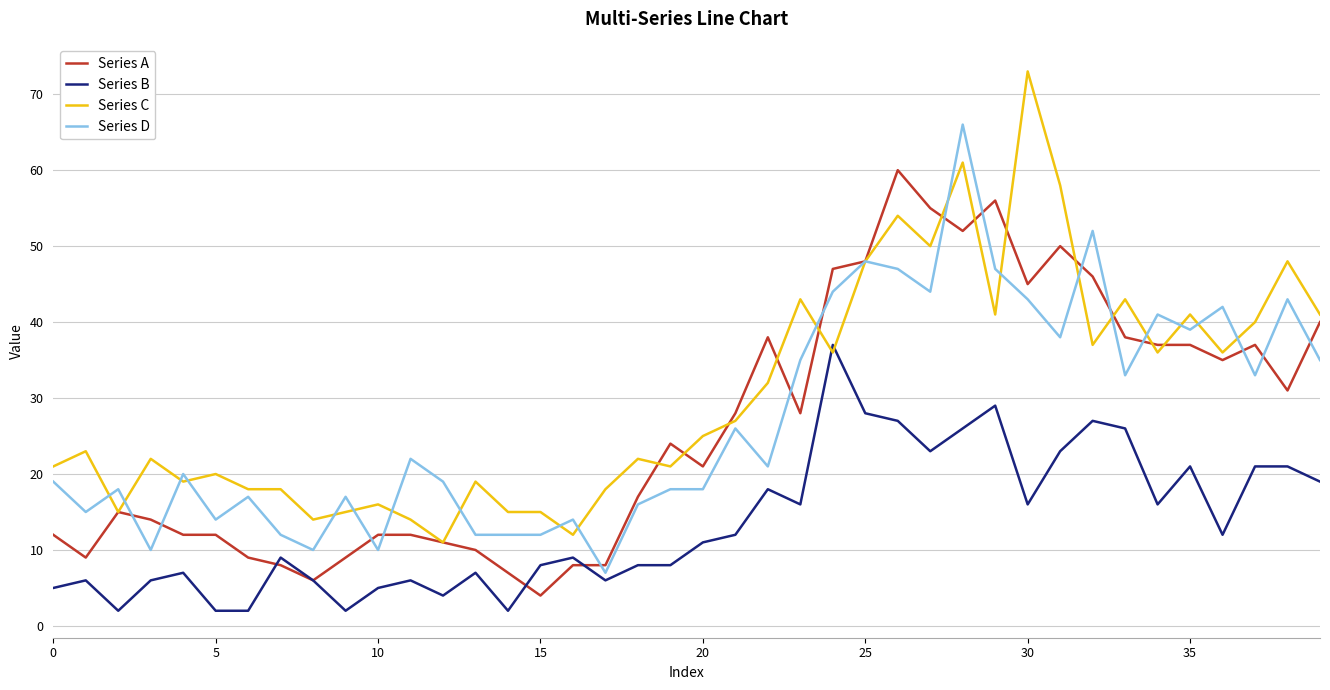

How many intersections are there between Series C and Series B?

2